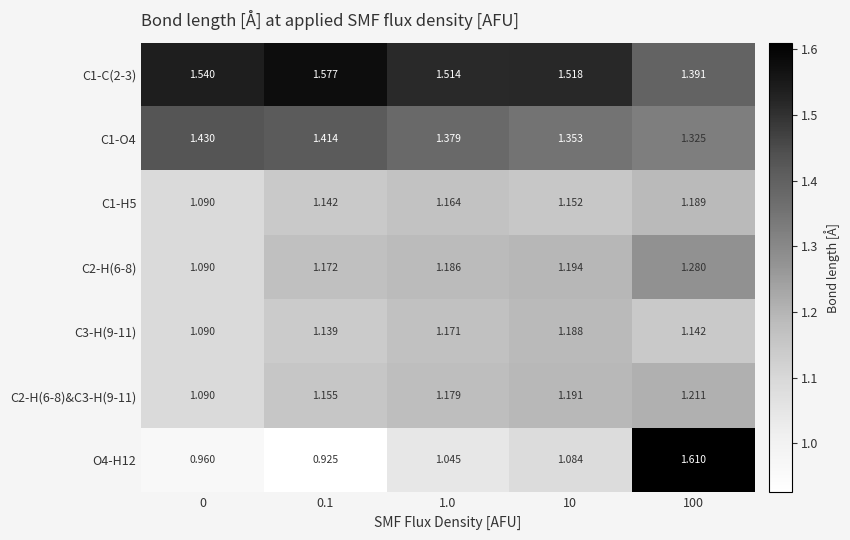

How many series are shown in this chart?

7